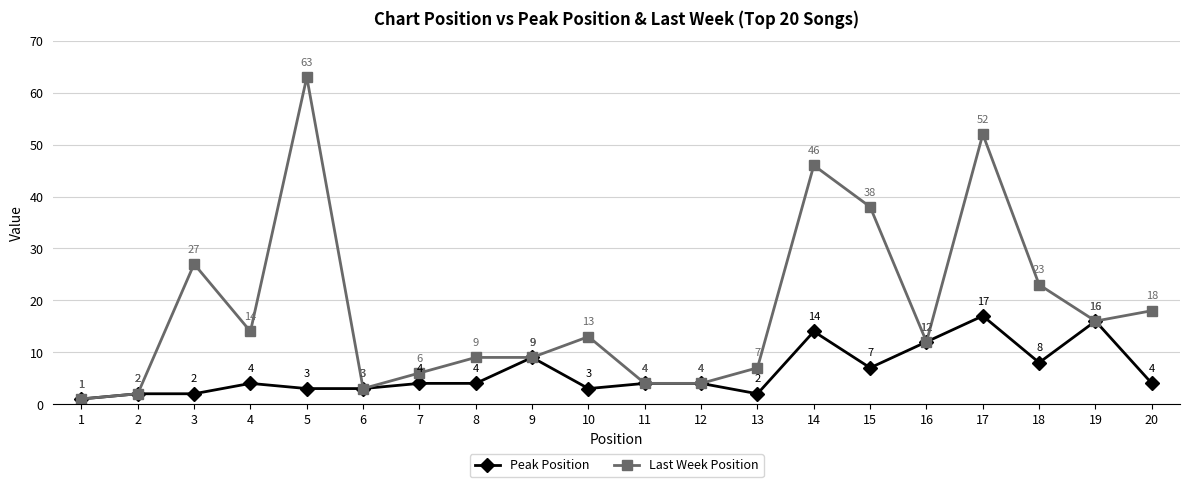

Which series changed the most between 10 and 16?

Peak Position